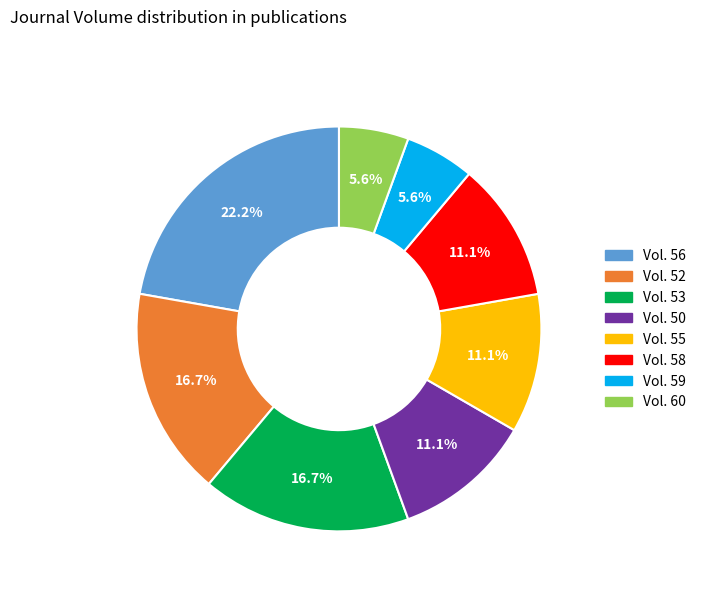

Does any single category account for the majority?

No